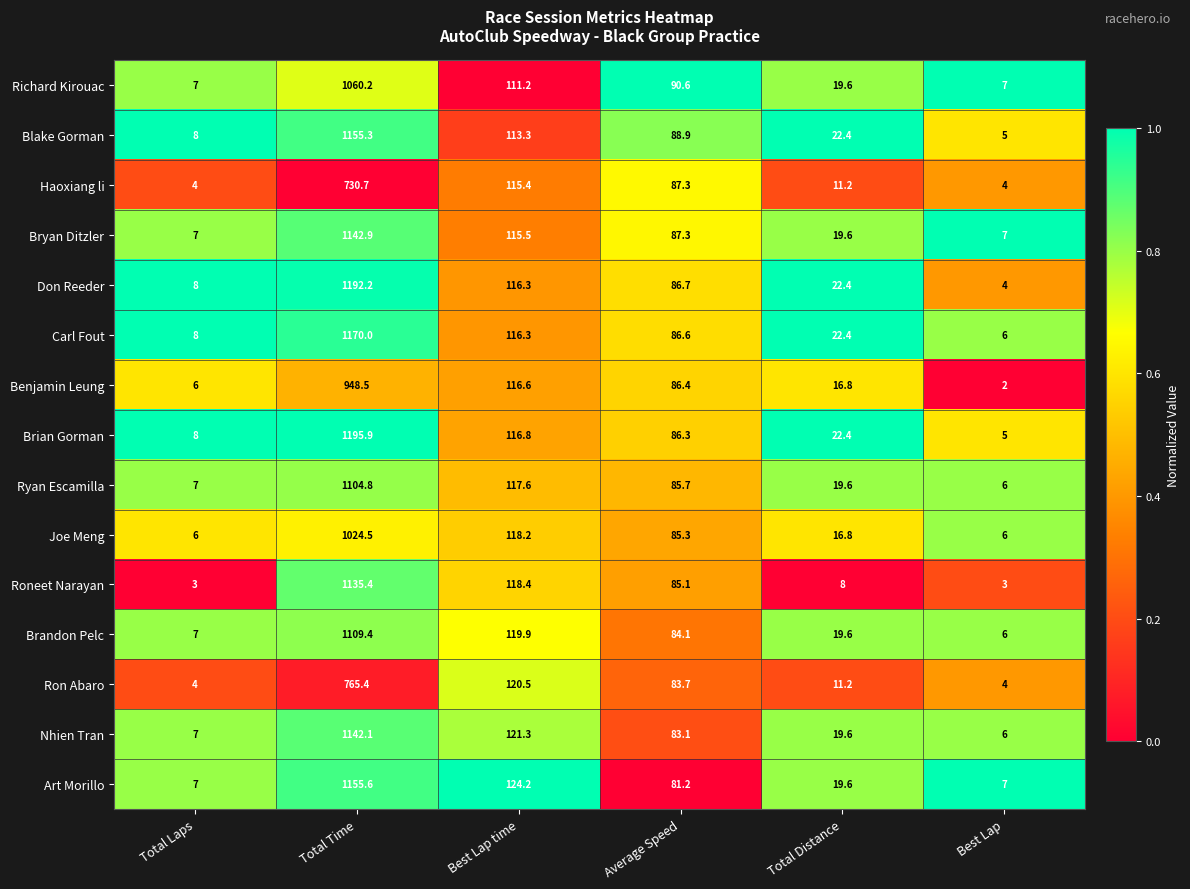

Which series has the largest total across all categories?

Brian Gorman